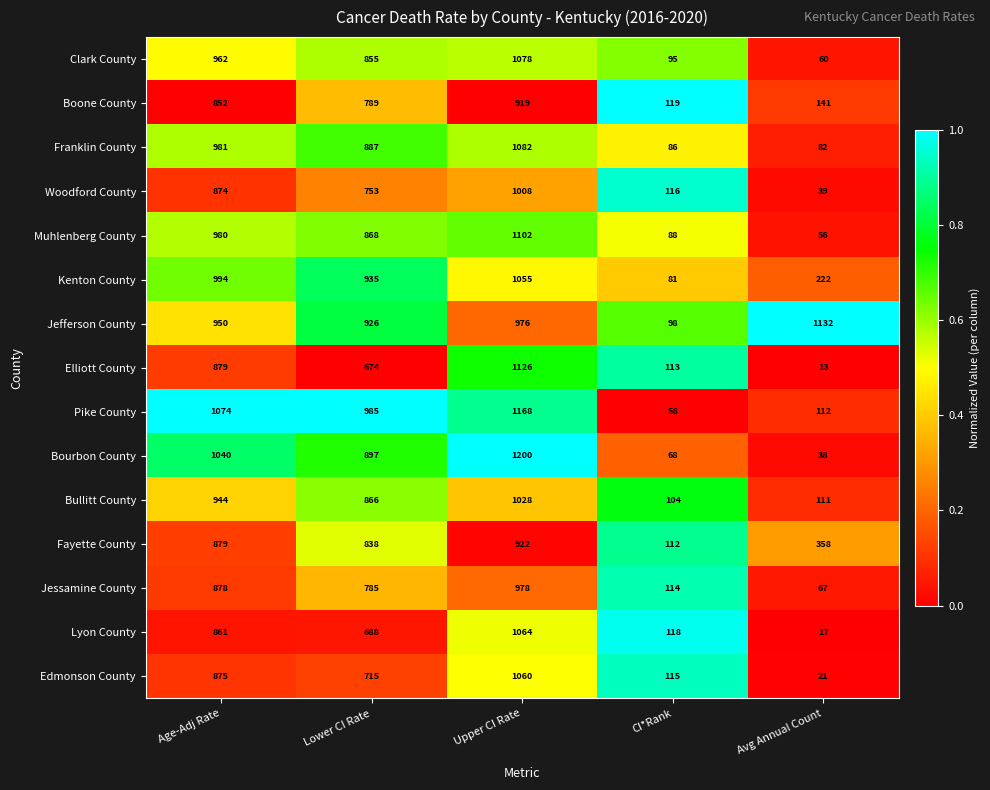

Where is Franklin County nearest to the value 582?

Lower CI Rate